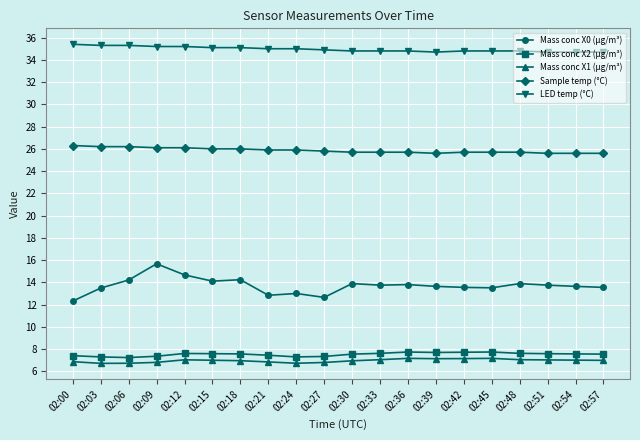

The value of Mass conc X1 (μg/m³) at 02:00 is 2.1. True or false?

False